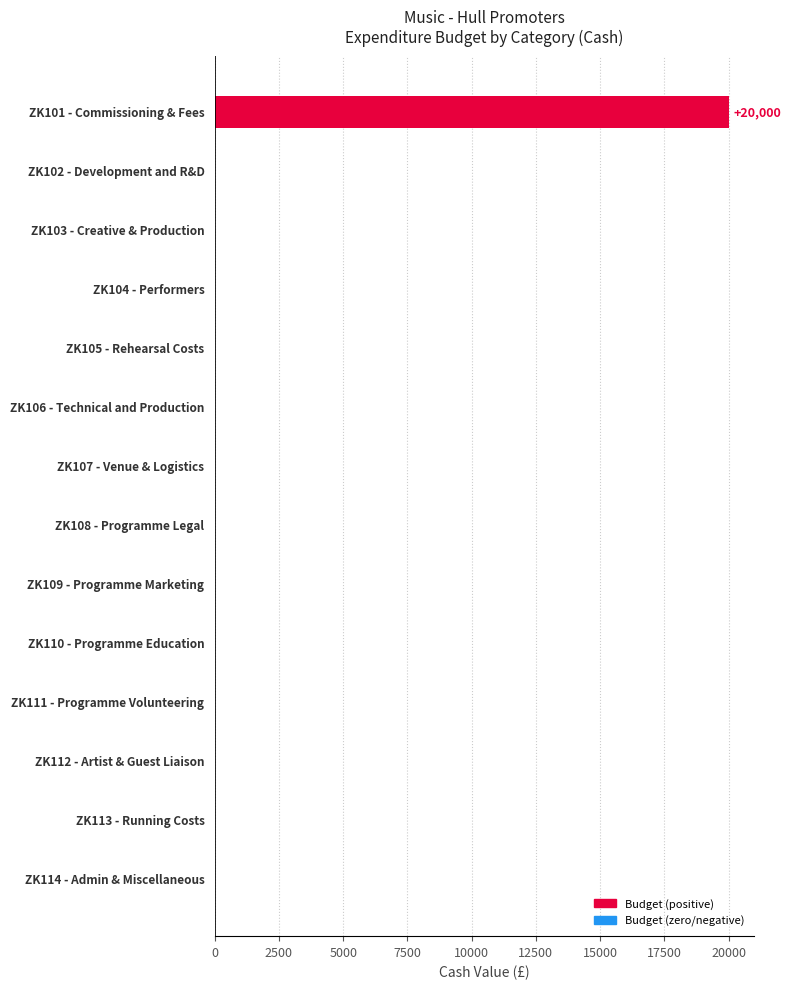

What is the sum of all values?

20000